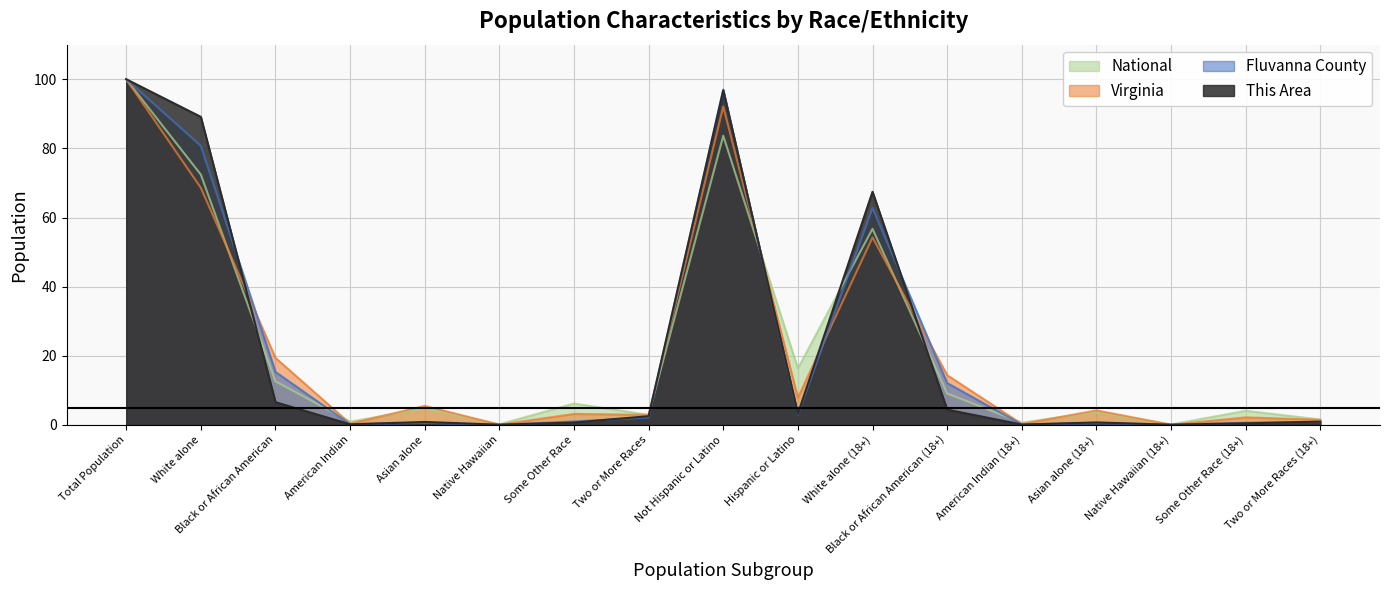

At which category does Fluvanna County reach its first local peak?

Asian alone